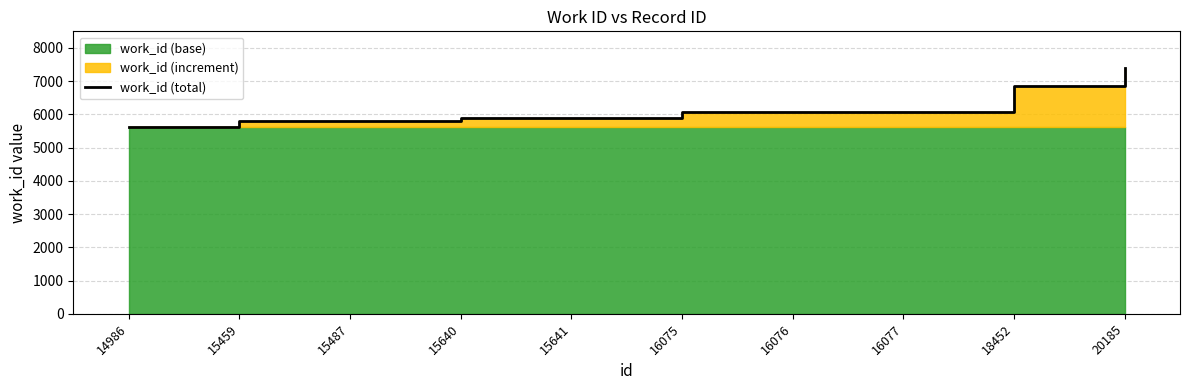

Where is the first local maximum?

15640